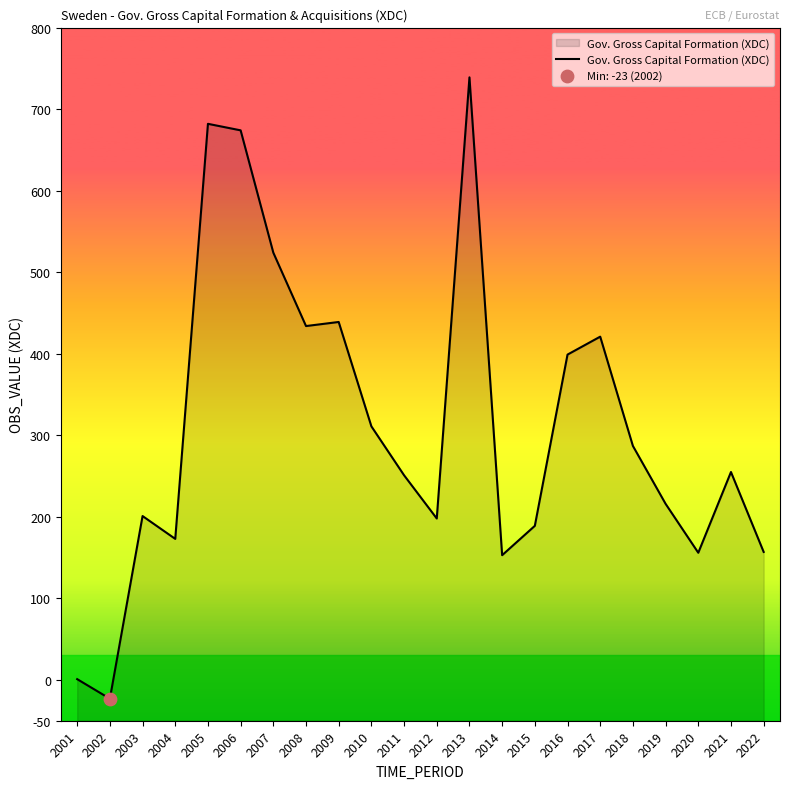

What is the ratio of the value at 2010 to the value at 2017?

0.7